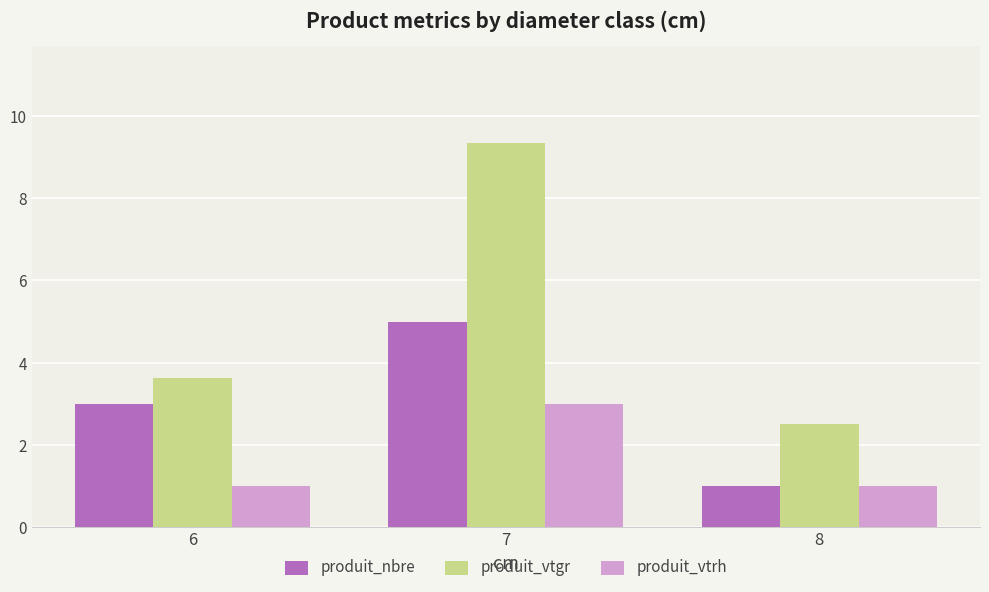

Which series changed the most between 6 and 8?

produit_nbre